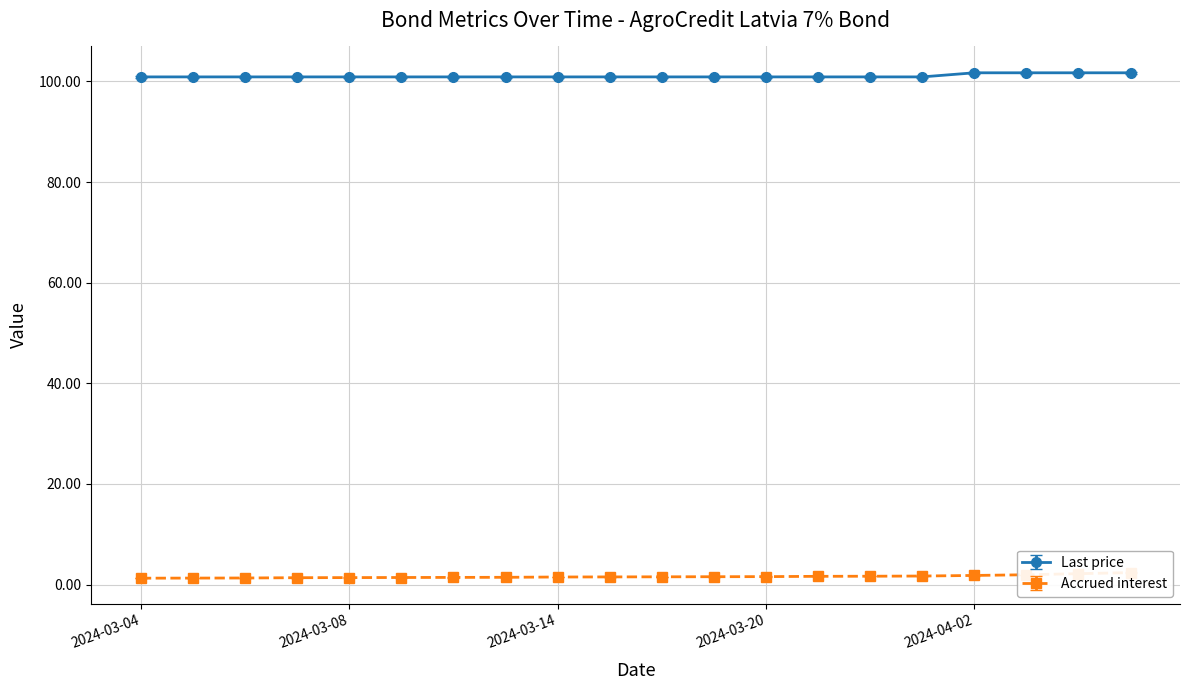

Rank the series by their average value, from lowest to highest.

Accrued interest, Last price